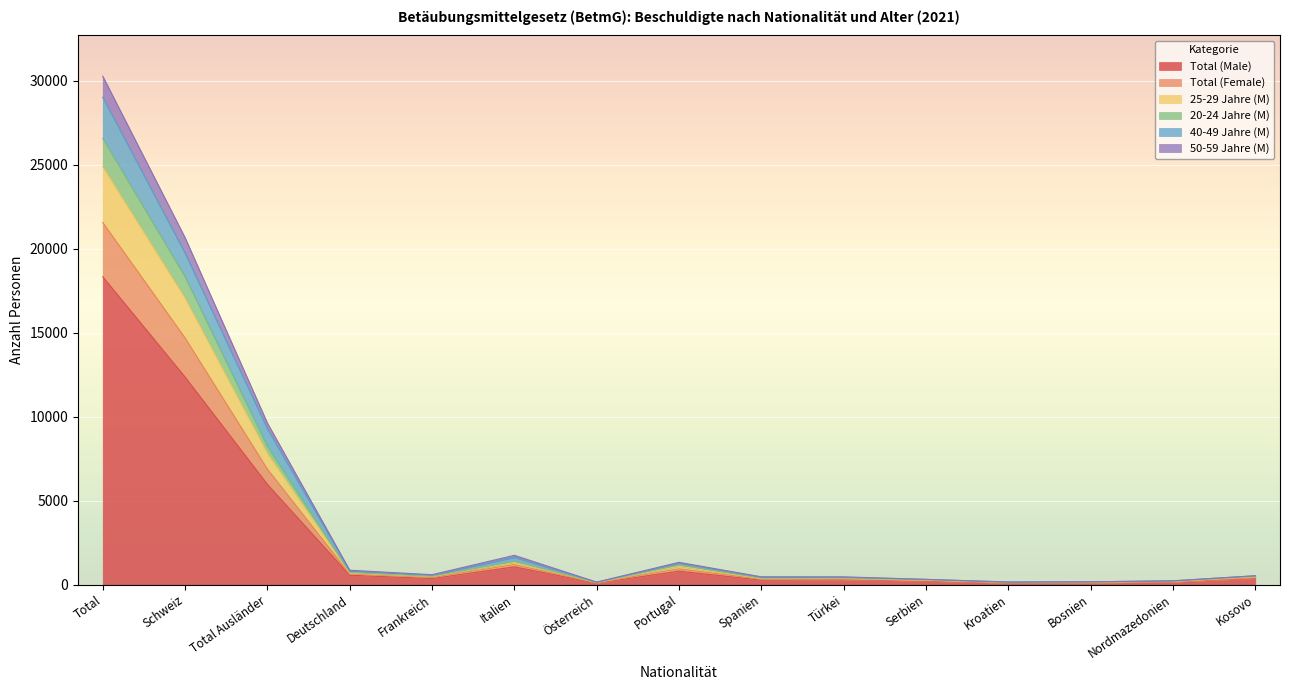

What is the maximum value for Total (Male)?

18323